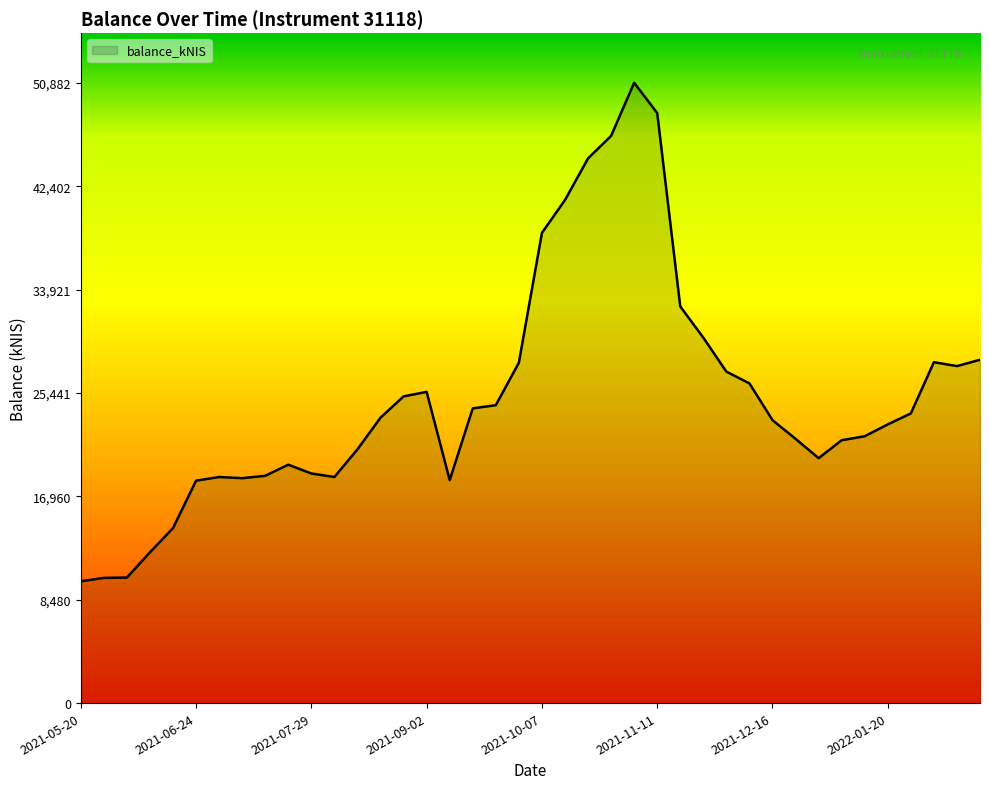

What is the difference between the maximum and minimum values?

40894.3